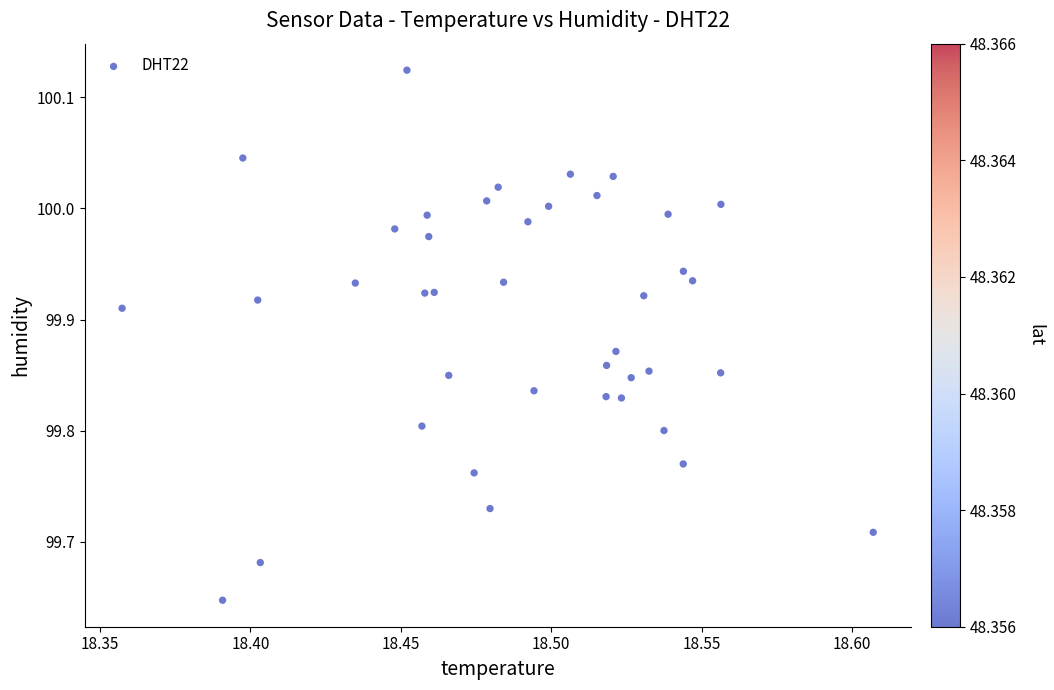

What is the range of Y values (max minus min)?

0.5